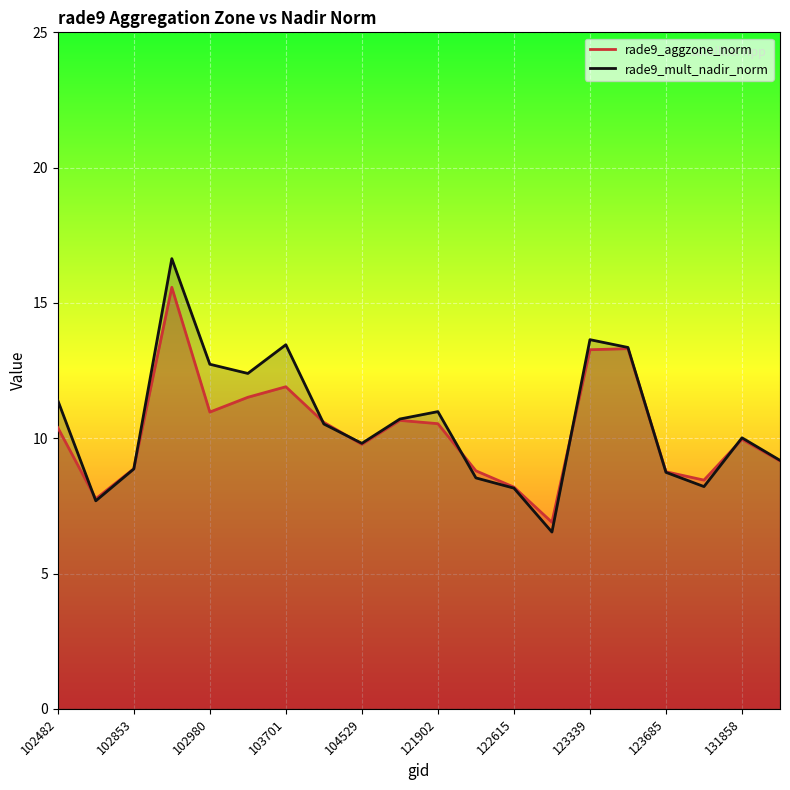

At which category does rade9_aggzone_norm reach its first local valley?

102610